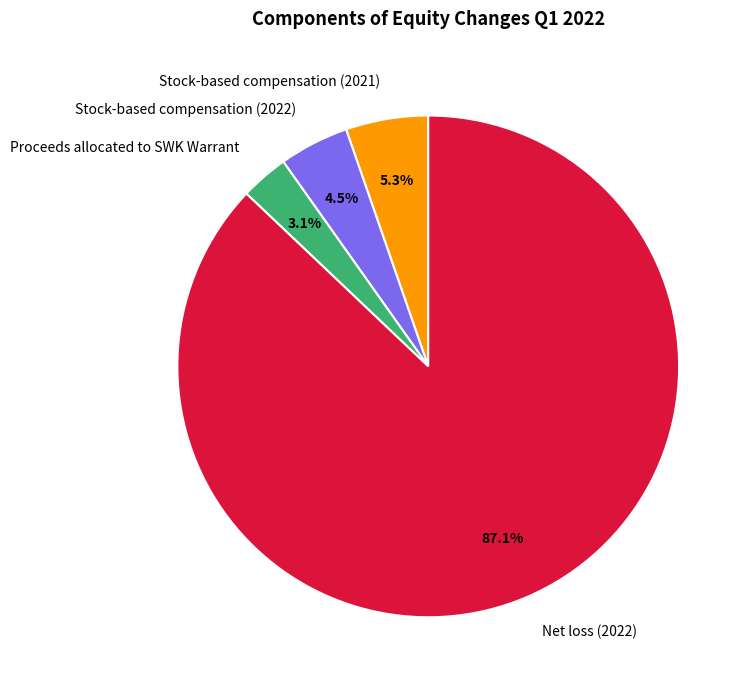

What percentage do Net loss (2022) and Proceeds allocated to SWK Warrant together represent?

90.2%